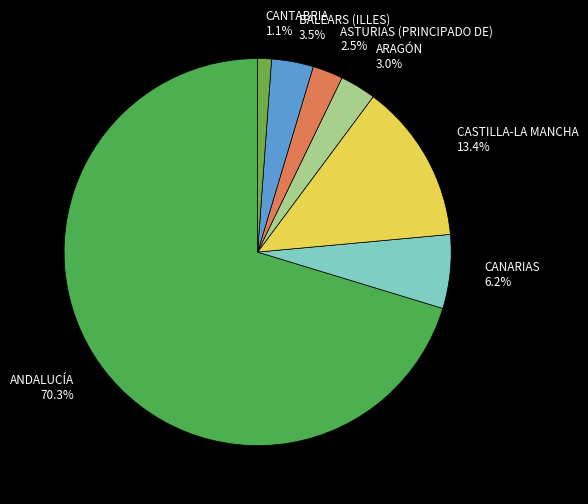

To the nearest percent, what is the combined percentage of CANTABRIA and BALEARS (ILLES)?

5%